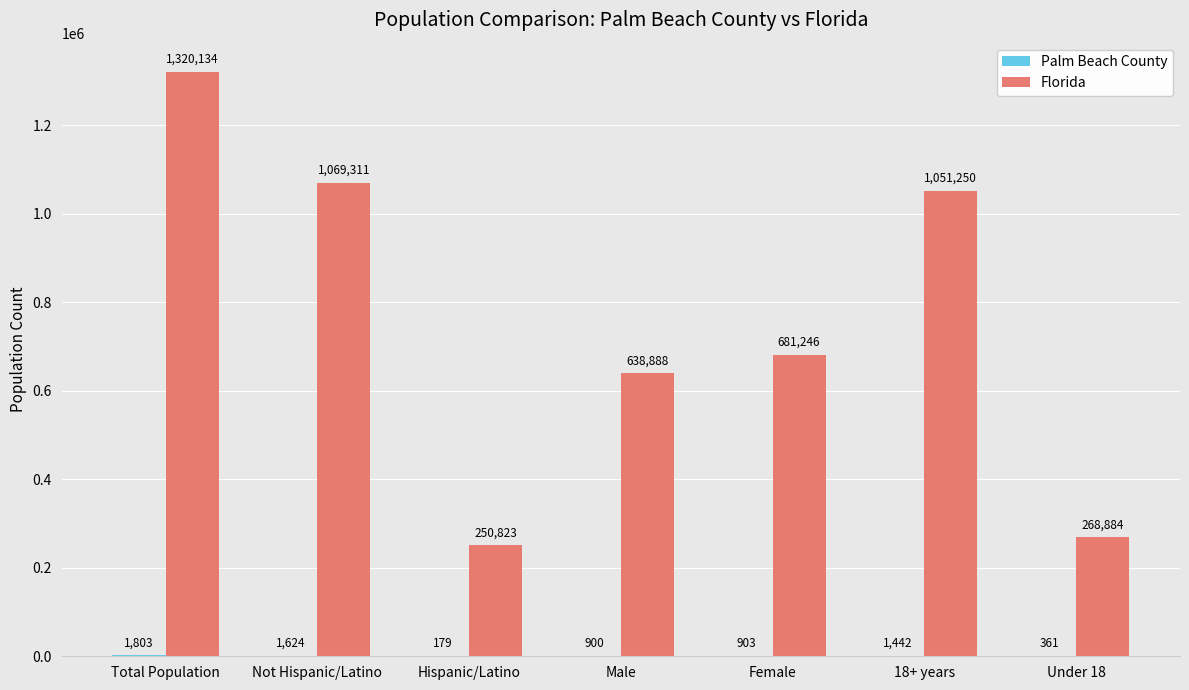

Where does the Florida series first go above 681246?

Total Population